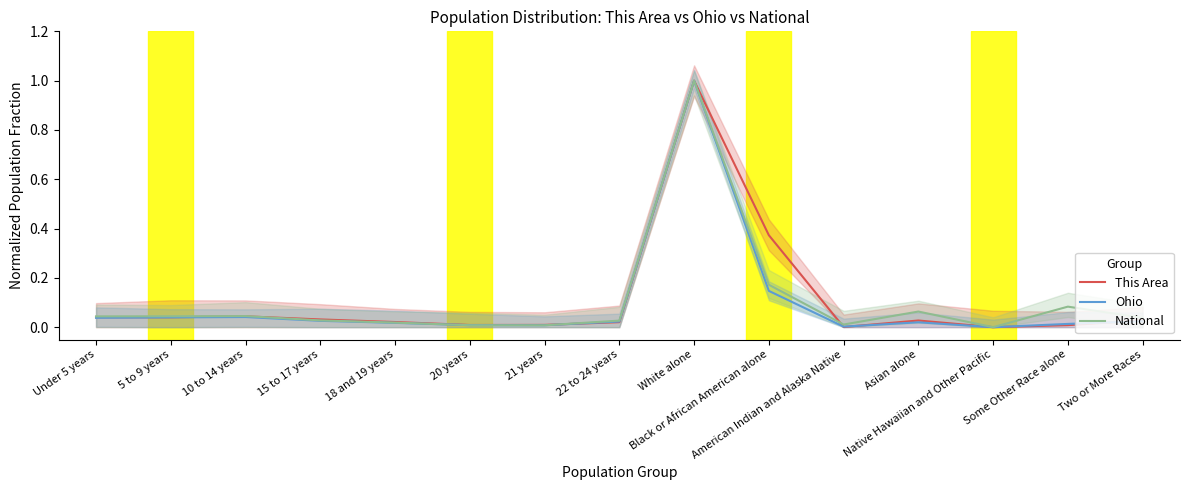

Reading left to right, transcribe all the data shown in this chart.

This Area: 0.0	0.0	0.0	0.0	0.0	0.0	0.0	0.0	1.0	0.4	0.0	0.0	0.0	0.0	0.0
Ohio: 0.0	0.0	0.0	0.0	0.0	0.0	0.0	0.0	1.0	0.1	0.0	0.0	0.0	0.0	0.0
National: 0.0	0.0	0.0	0.0	0.0	0.0	0.0	0.0	1.0	0.2	0.0	0.1	0.0	0.1	0.0